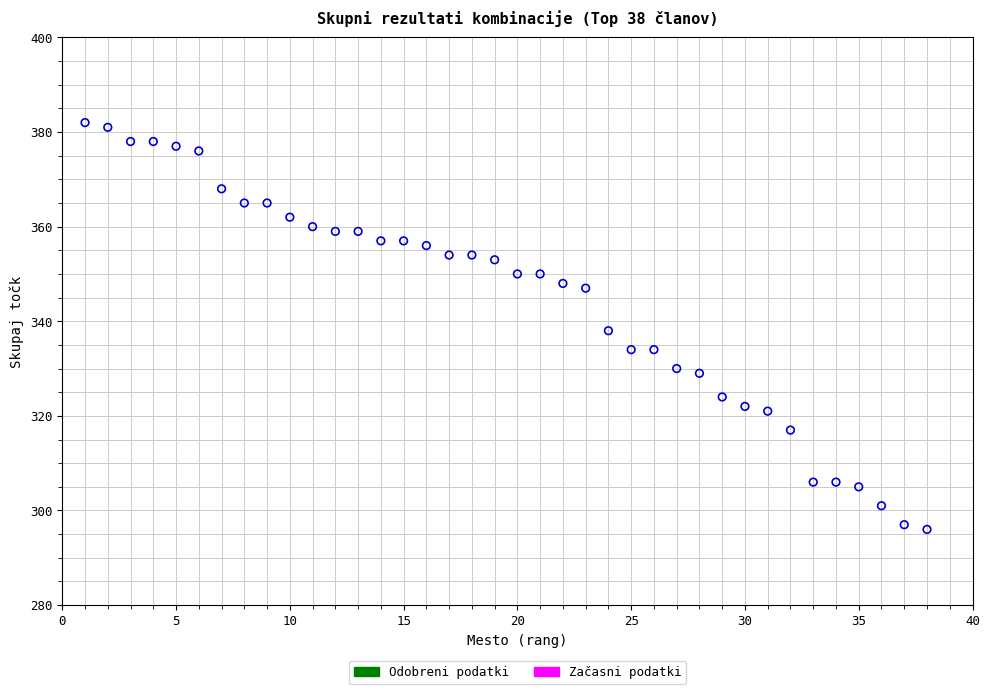

What is the range of Y values (max minus min)?

86